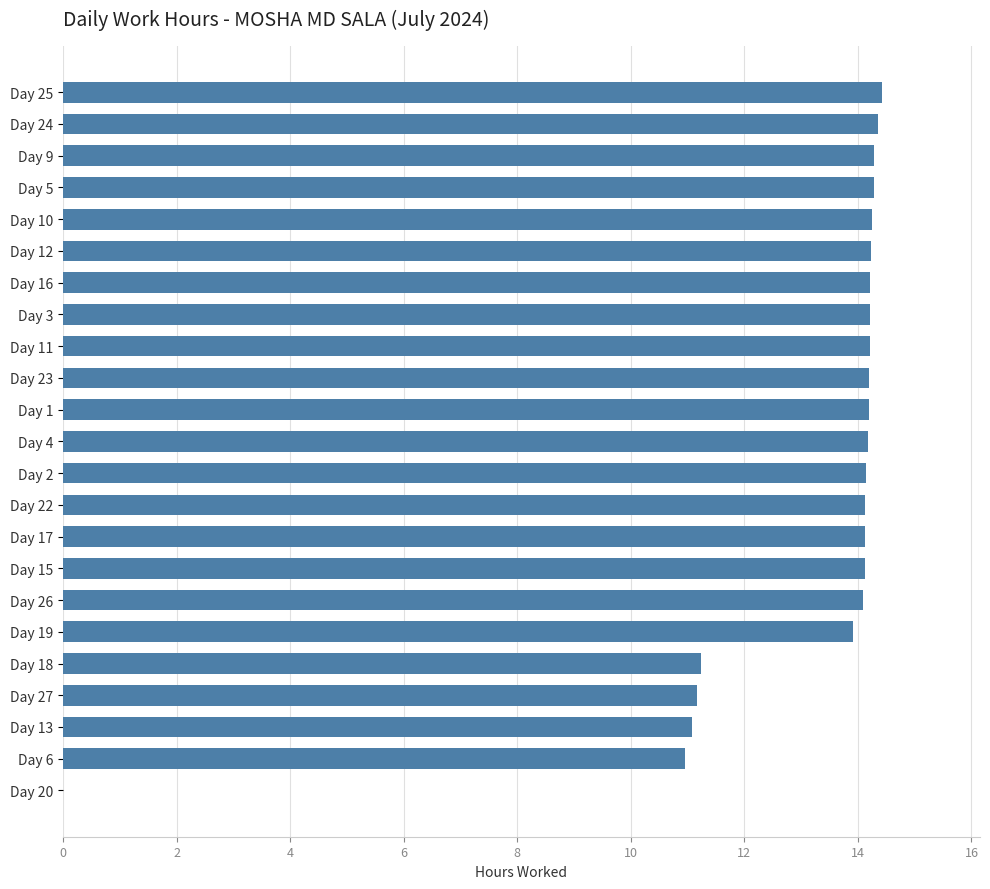

Is it true that the value at Day 11 is 14.2?

True